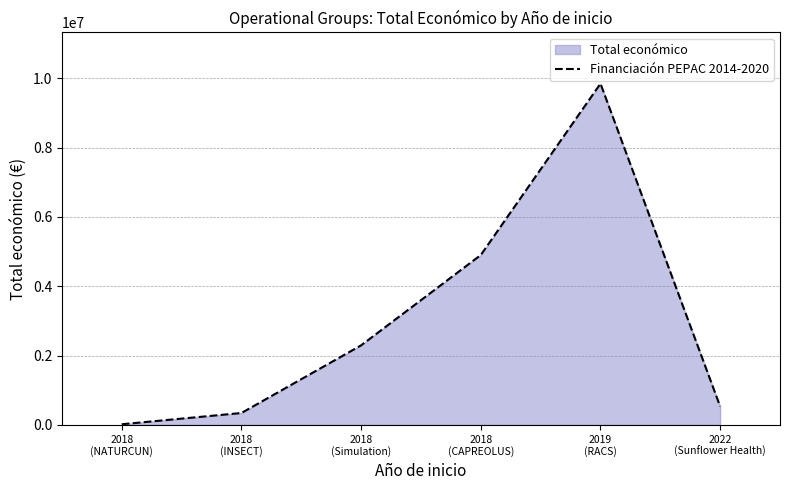

What is the difference between the maximum and second lowest values?

9503689